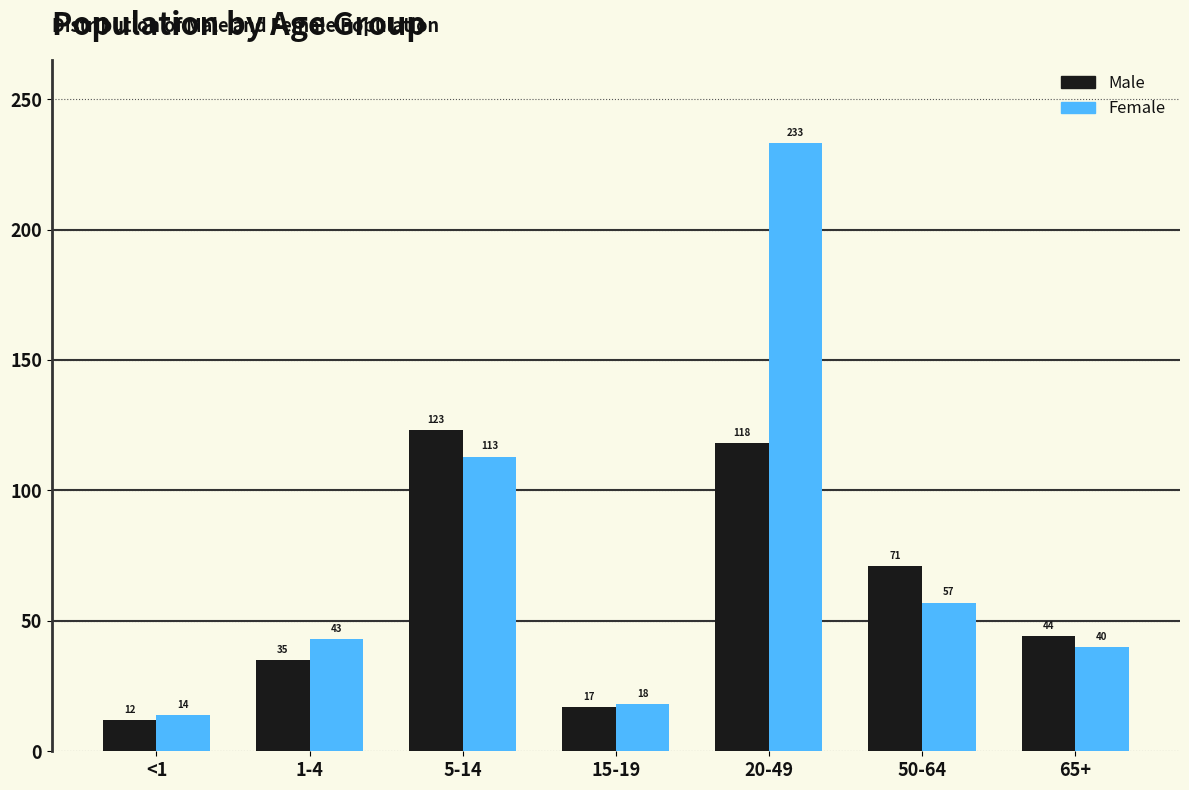

Reading left to right, transcribe all the data shown in this chart.

Male: 12	35	123	17	118	71	44
Female: 14	43	113	18	233	57	40